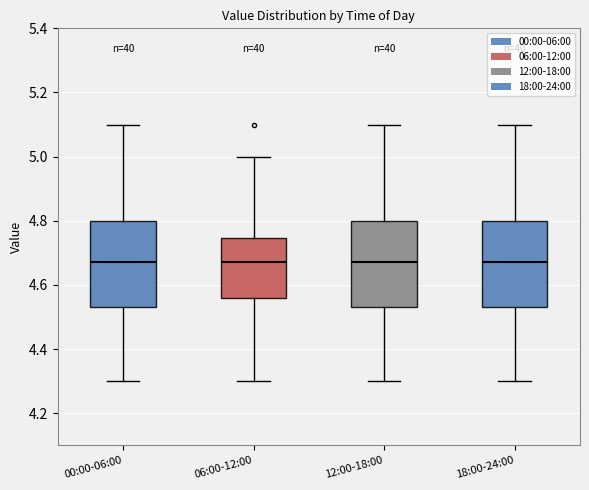

Where is the lower edge of the box for 18:00-24:00 on the y-axis? The values are not printed on the chart, so give them approximately, as read against the axis.

4.54